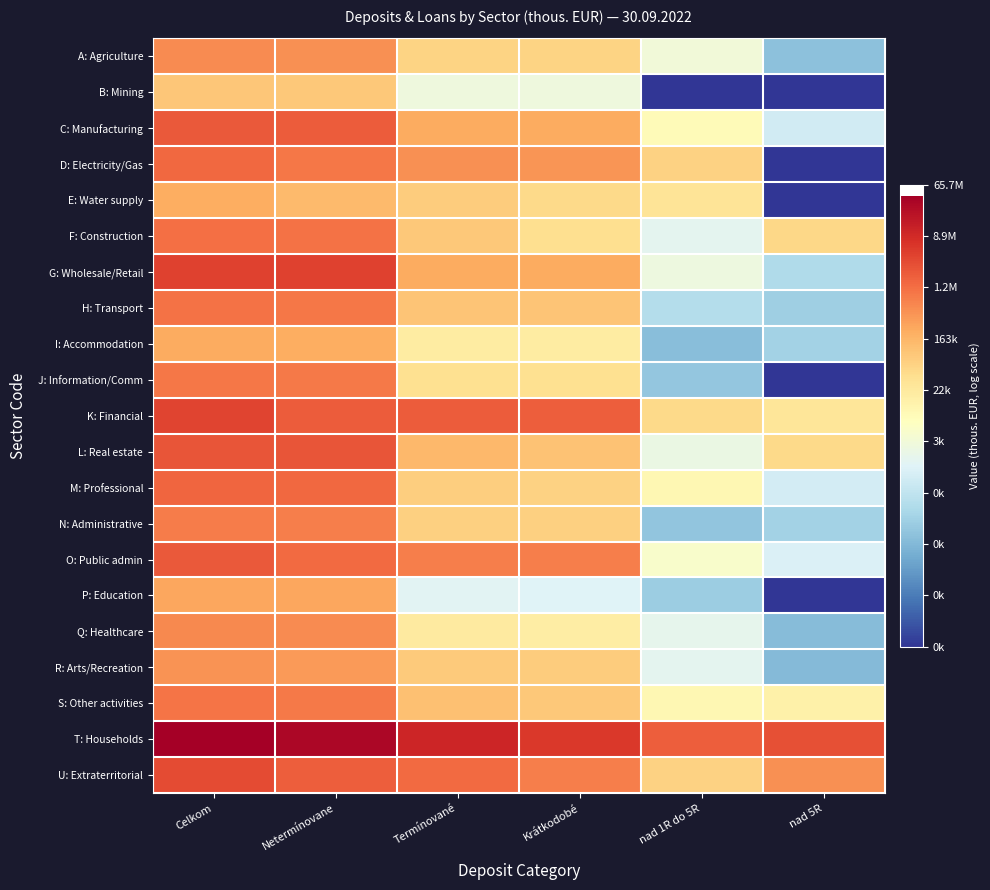

Between Krátkodobé and Termínované, which is larger?

Termínované